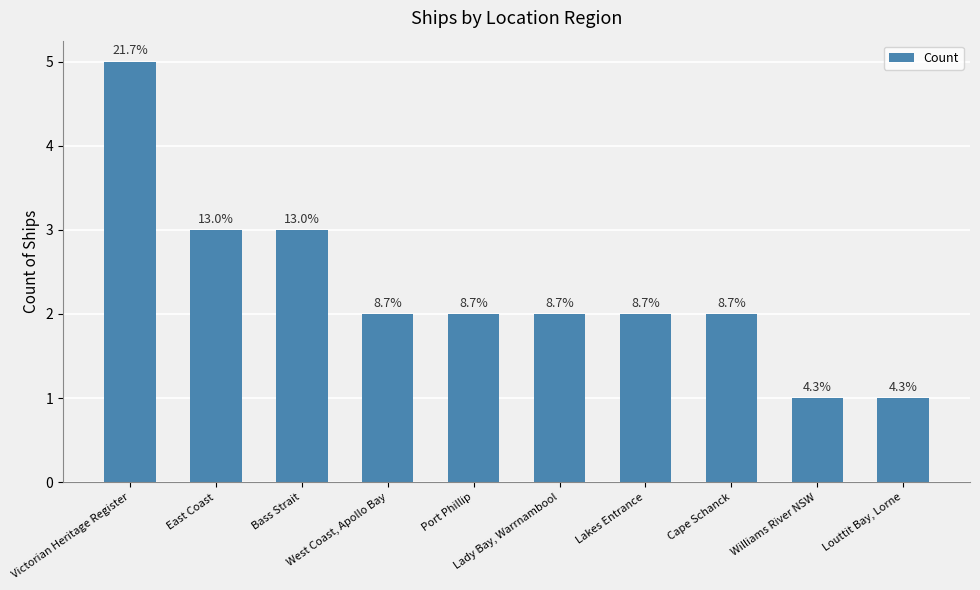

Which category has the lowest value across all series?

Williams River NSW